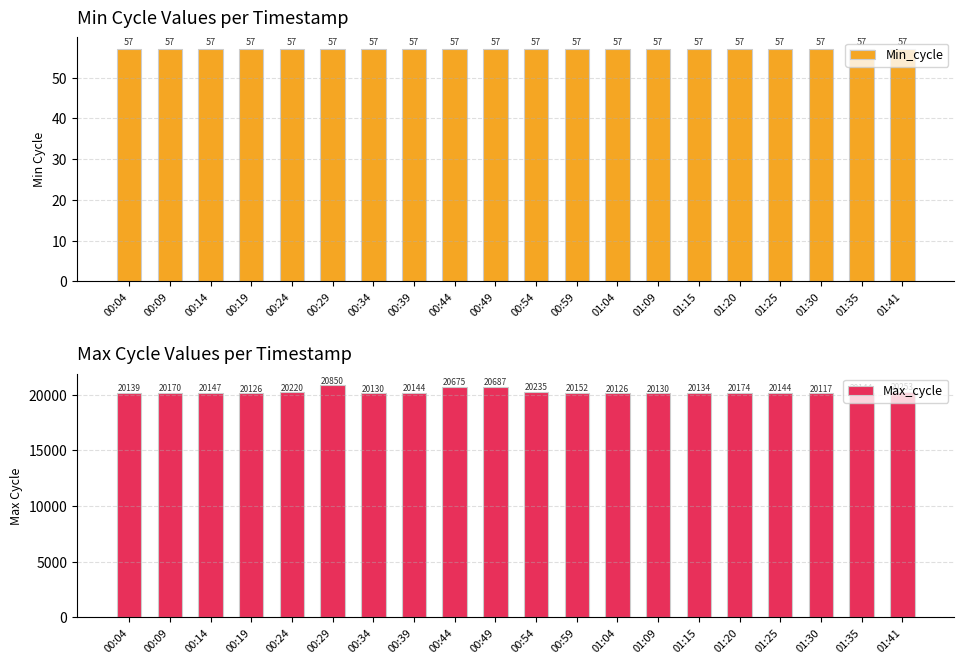

What is the label of the 6th bar from the left?

00:29